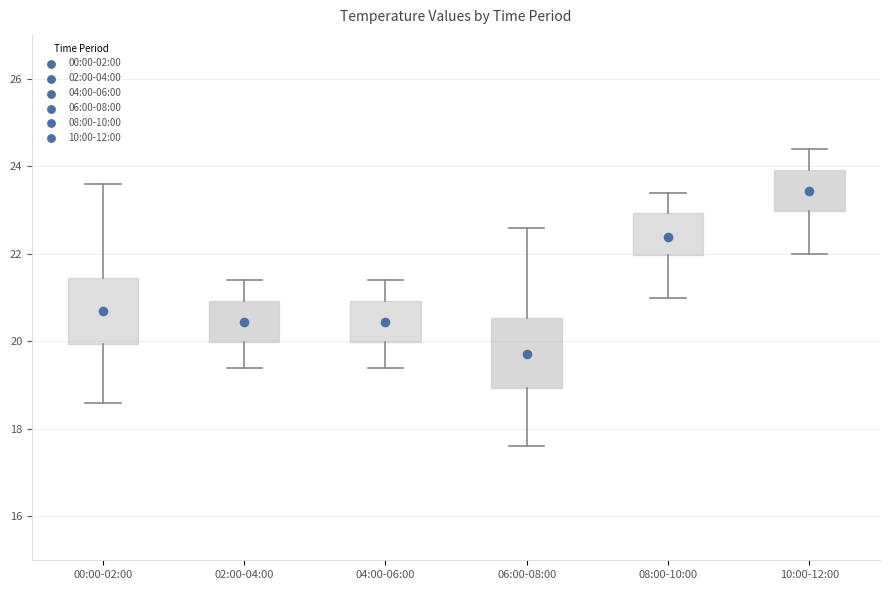

Where is the upper edge of the box for 10:00-12:00 on the y-axis? The values are not printed on the chart, so give them approximately, as read against the axis.

24.0